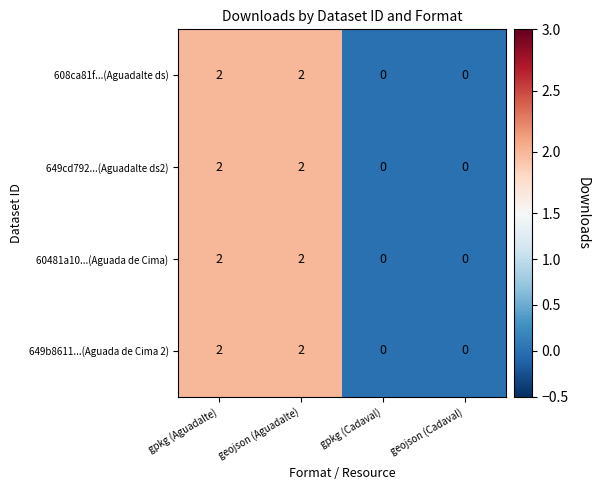

What is the greatest value displayed?

2